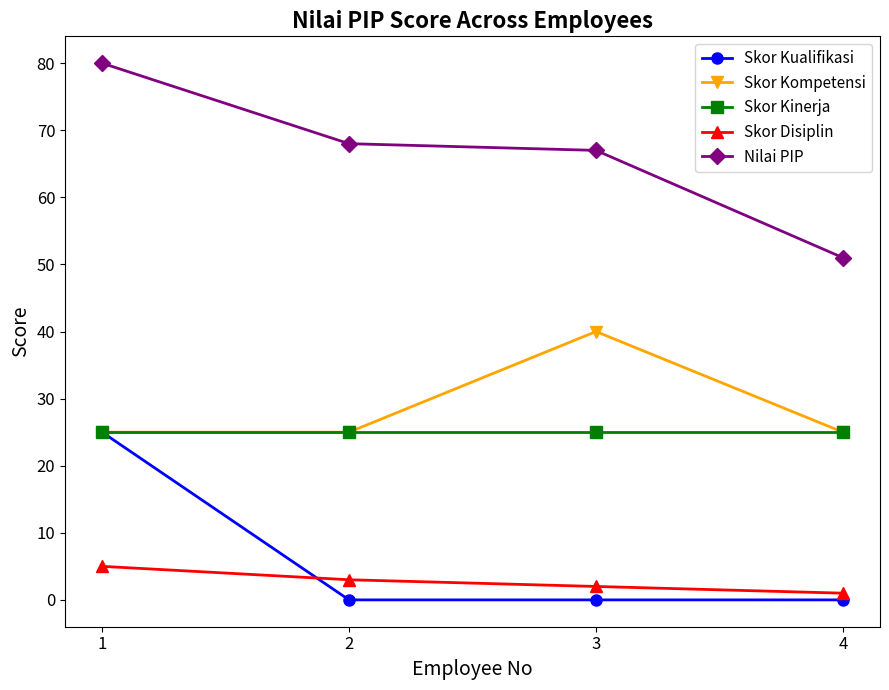

True or false: Skor Kinerja and Skor Disiplin intersect in this chart.

False